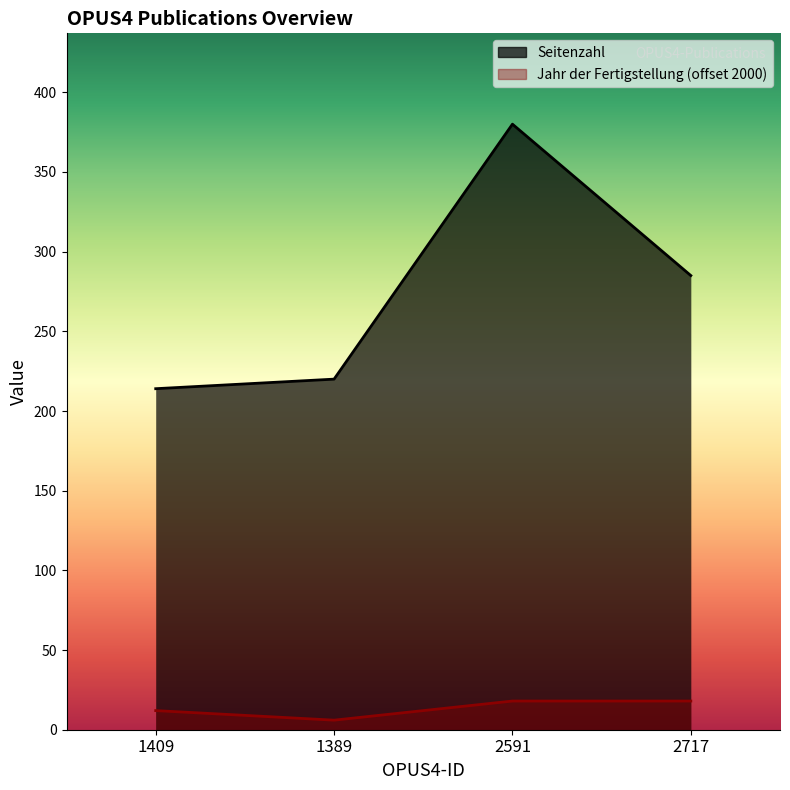

What is the maximum value shown in the chart?

380